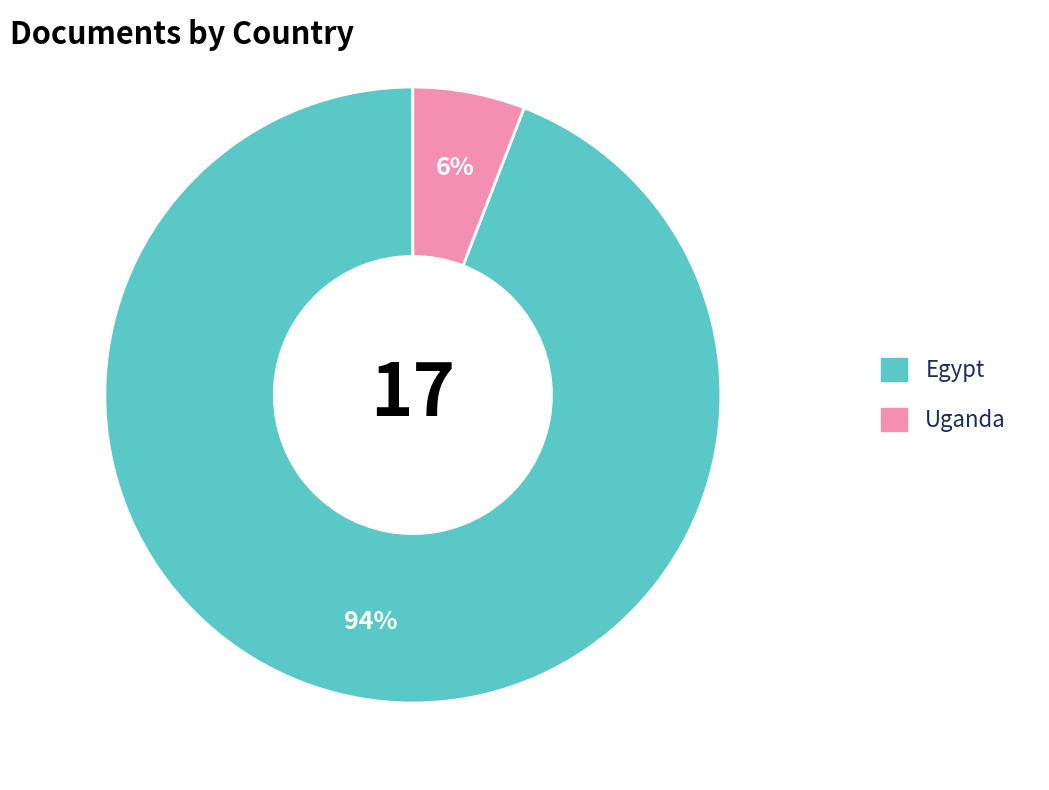

To the nearest percent, what percentage of the pie is Egypt?

94%